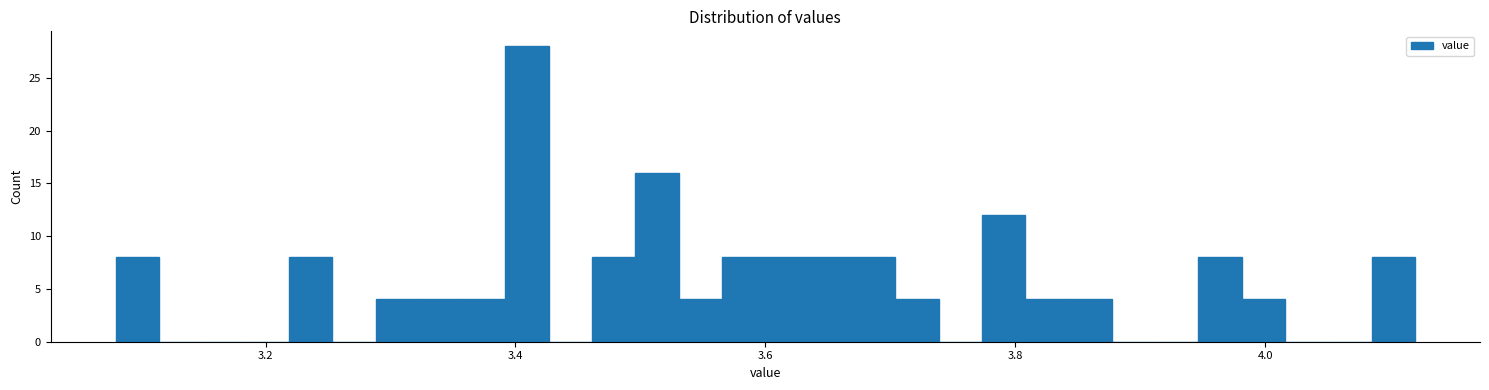

Read against the x-axis, roughly where is the centre of the tallest bar?

3.40